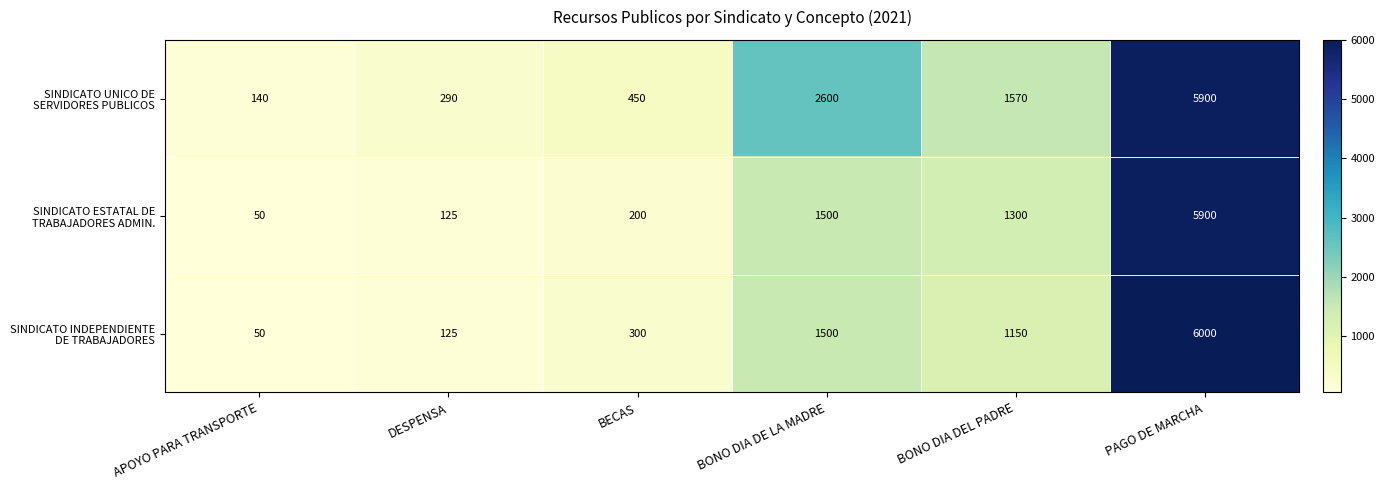

What is the spread (max minus min) of values at APOYO PARA TRANSPORTE?

90